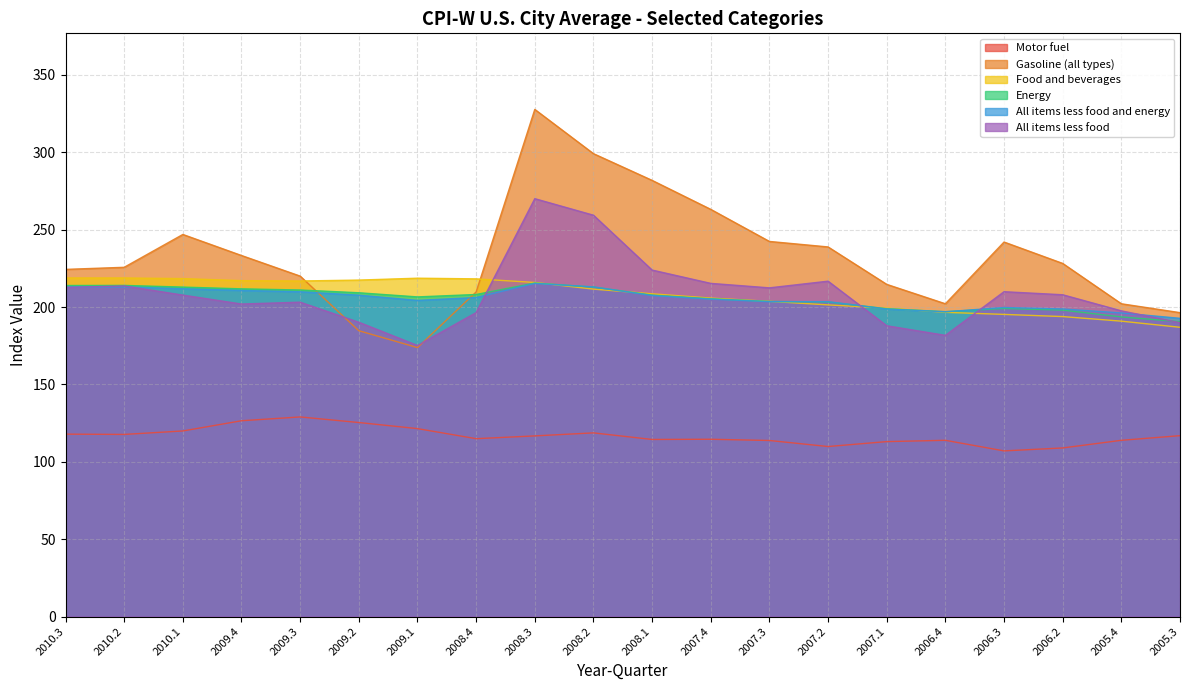

How many interior local peaks does the All items less food and energy series have?

3